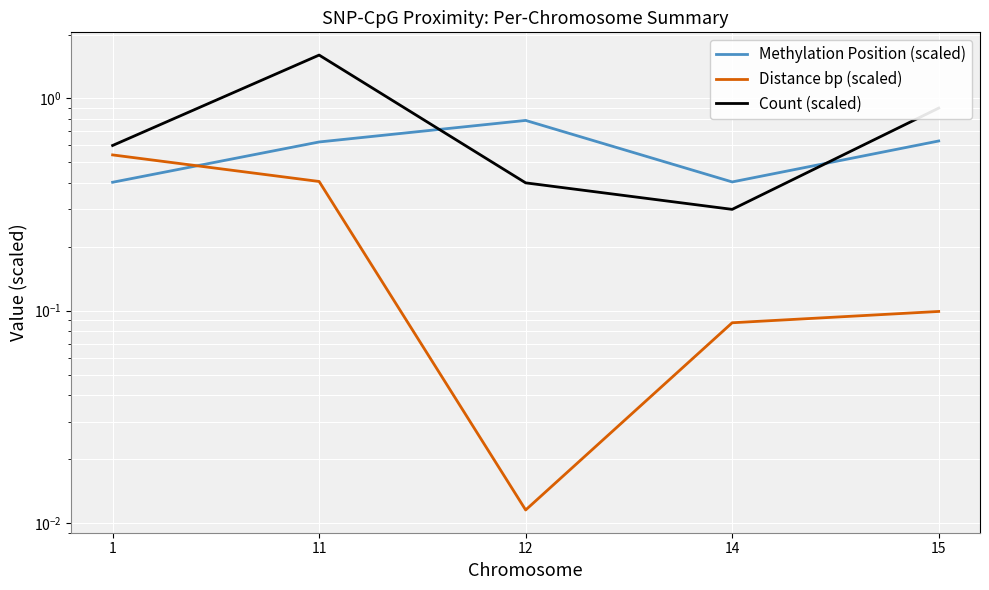

How many lines are shown in the chart?

3